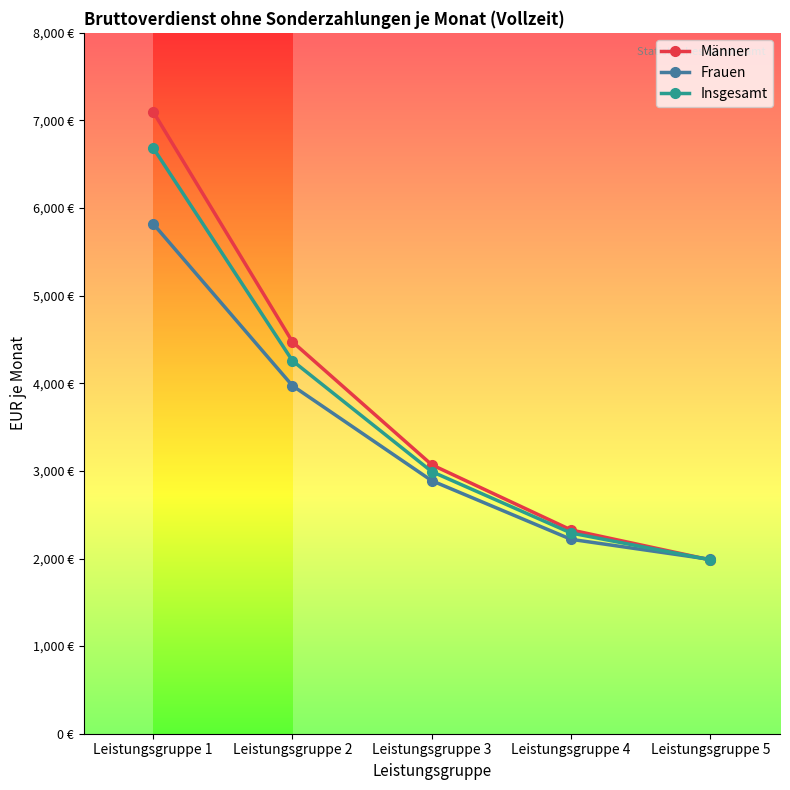

Does the chart have visible grid lines?

No